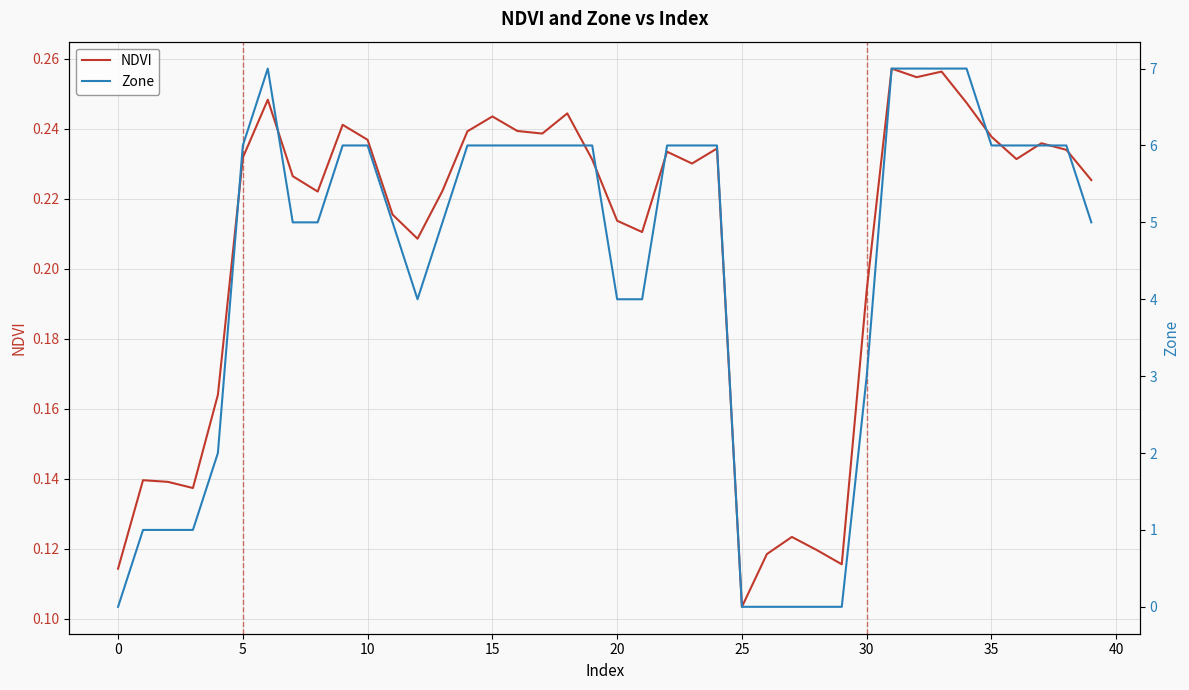

What is the maximum value shown in the chart?

7.0